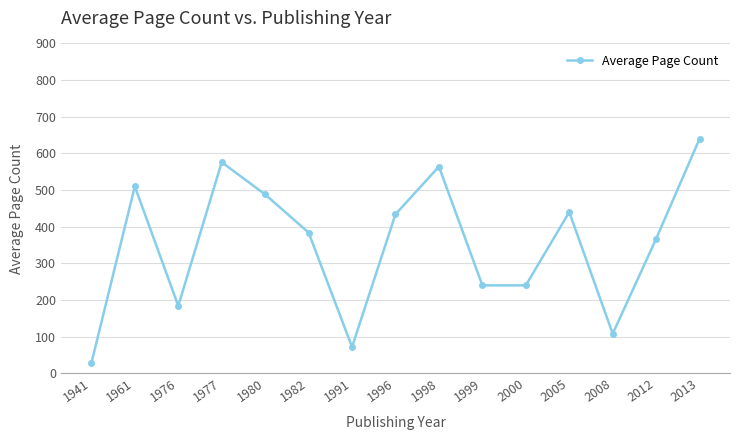

True or false: the data shows 794 at 1980.

False